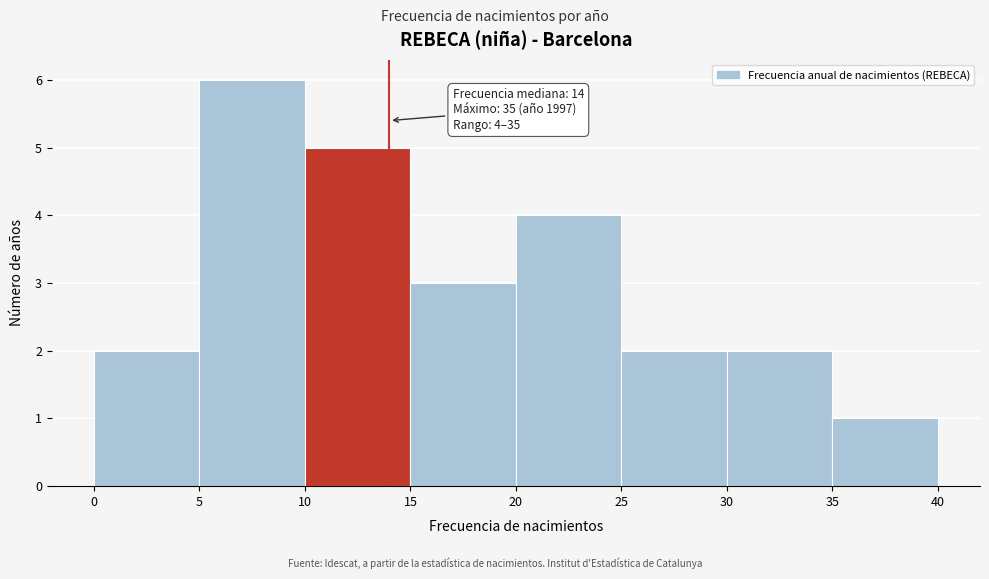

Which range on the x-axis has the tallest bar?

5 to 10